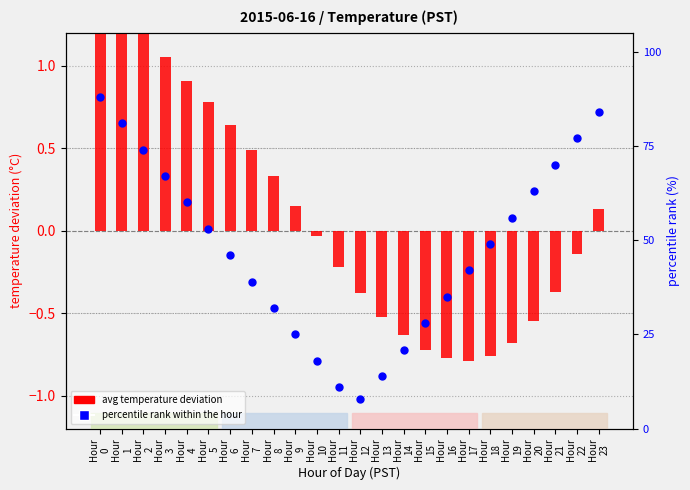

Which series has the widest spread of Y values?

percentile rank within the hour